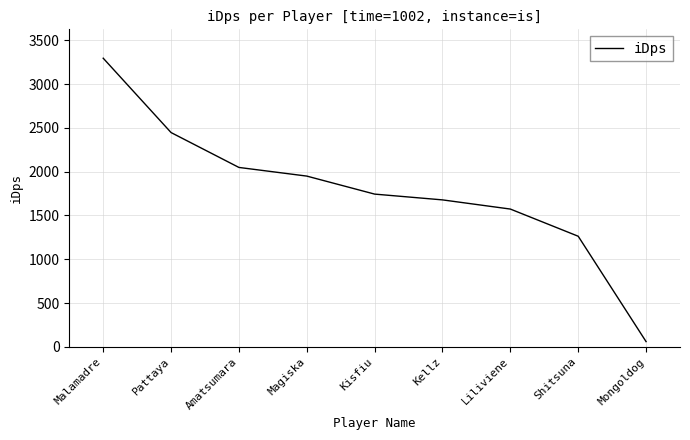

List the labels in order of value, smallest first.

Mongoldog, Shitsuna, Liliviene, Kellz, Kisfiu, Magiska, Amatsumara, Pattaya, Malamadre